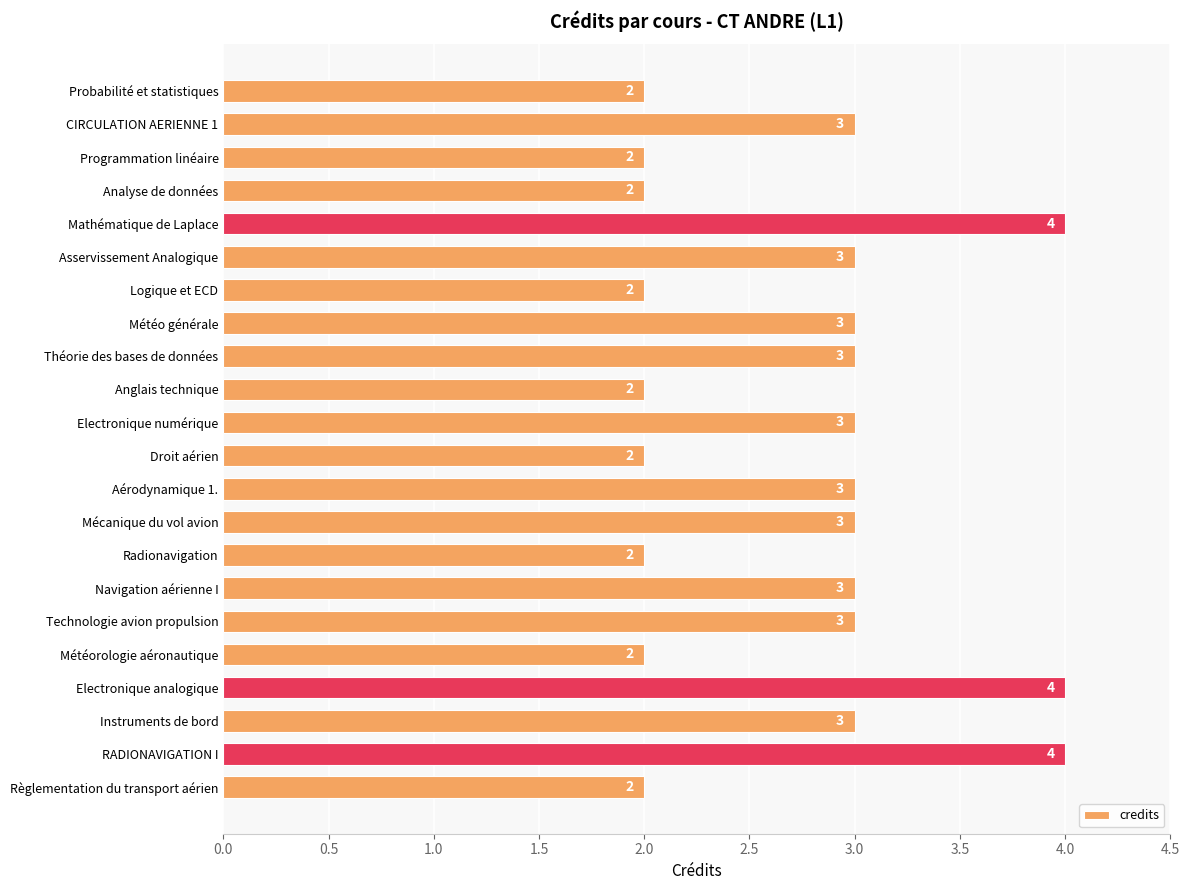

Reading top to bottom, extract all data points from this chart.

Probabilité et statistiques=2	CIRCULATION AERIENNE 1=3	Programmation linéaire=2	Analyse de données=2	Mathématique de Laplace=4	Asservissement Analogique=3	Logique et ECD=2	Météo générale=3	Théorie des bases de données=3	Anglais technique=2	Electronique numérique=3	Droit aérien=2	Aérodynamique 1.=3	Mécanique du vol avion=3	Radionavigation=2	Navigation aérienne I=3	Technologie avion propulsion=3	Météorologie aéronautique=2	Electronique analogique=4	Instruments de bord=3	RADIONAVIGATION I=4	Règlementation du transport aérien=2